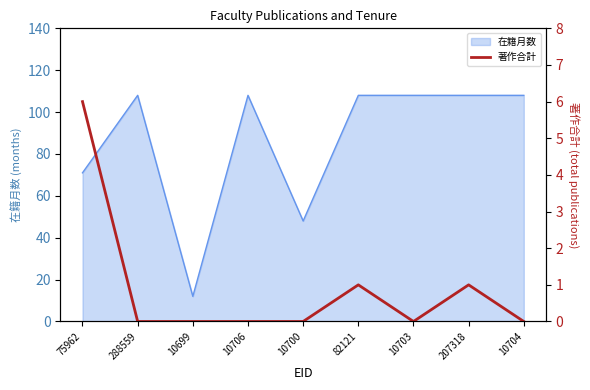

What is the maximum value for 在籍月数?

108